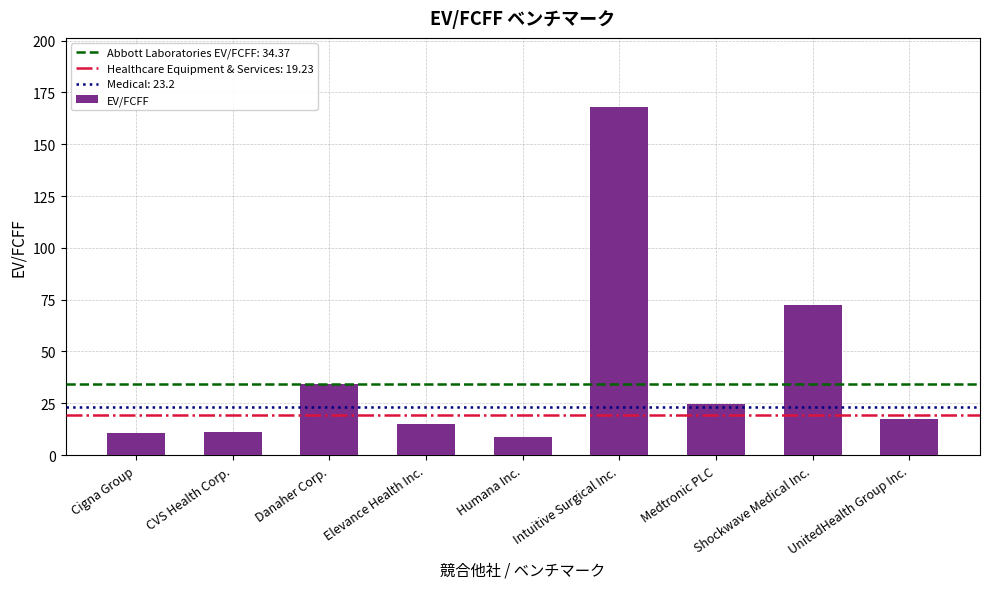

What is the approximate value at UnitedHealth Group Inc.?

17.4